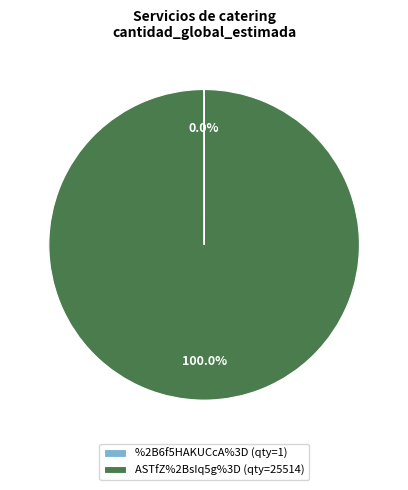

To the nearest percent, what percentage of the pie is ASTfZ%2BsIq5g%3D?

100%